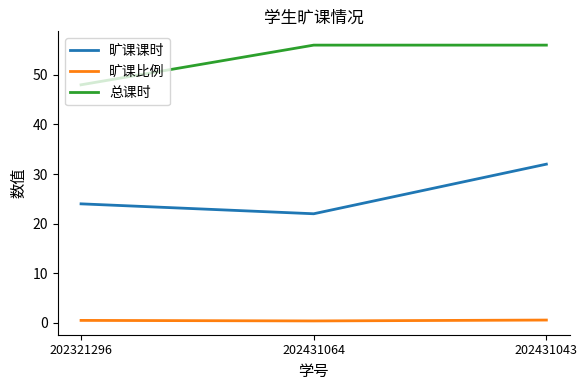

The value of 旷课课时 at 202321296 is 24.0. True or false?

True